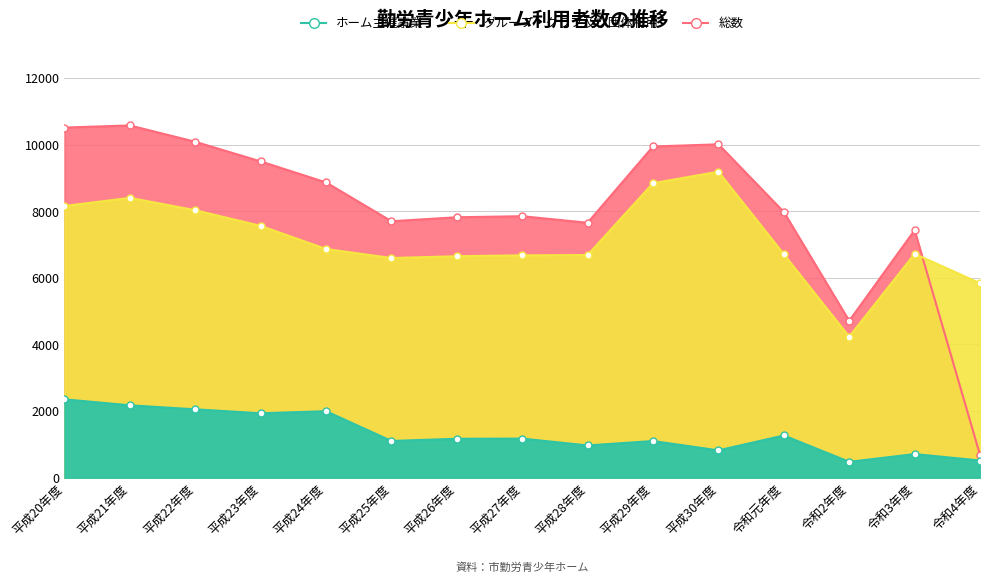

What is the sum of all ホーム主催事業 values?

19830